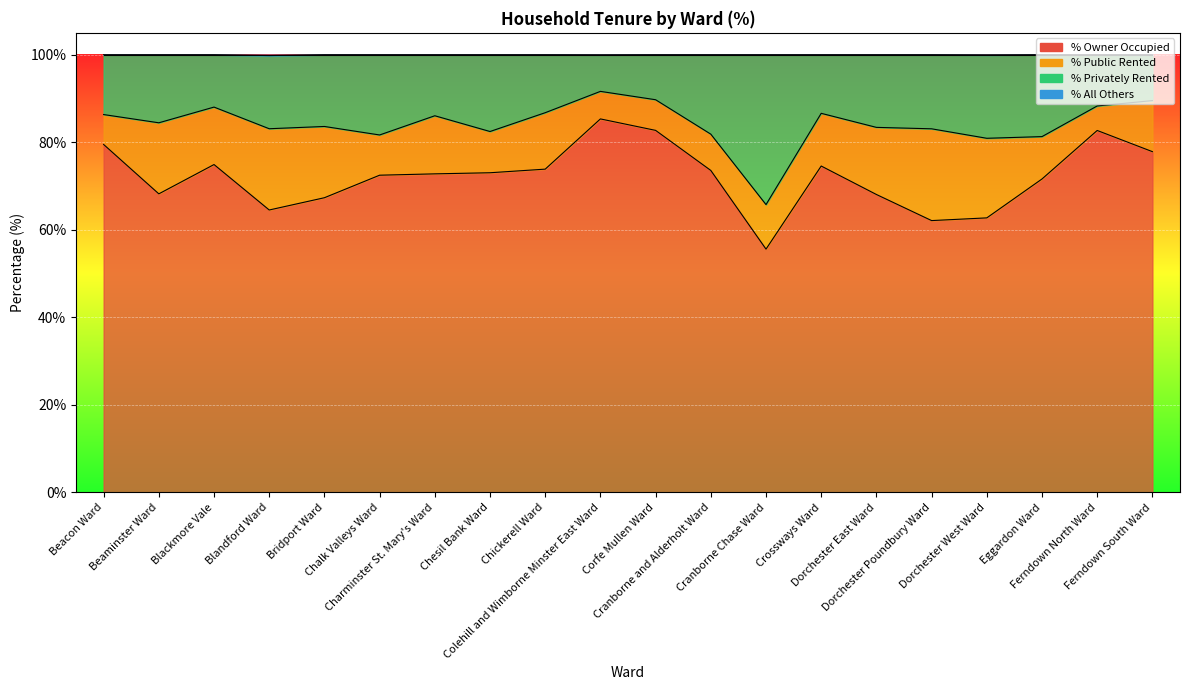

Which category has the lowest value in the % Owner Occupied series?

Cranborne Chase Ward